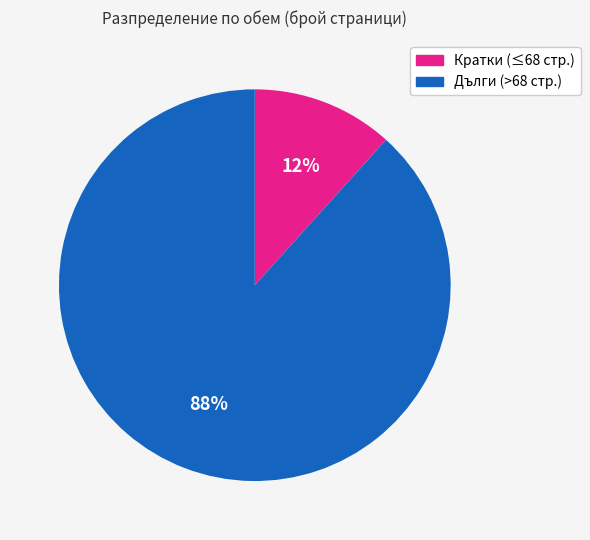

Count the number of slices in the pie.

2